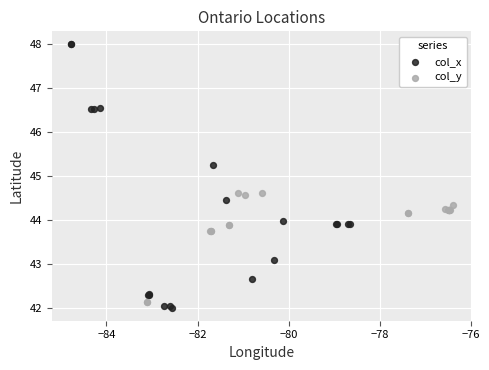

Which series has the widest spread of Y values?

col_x